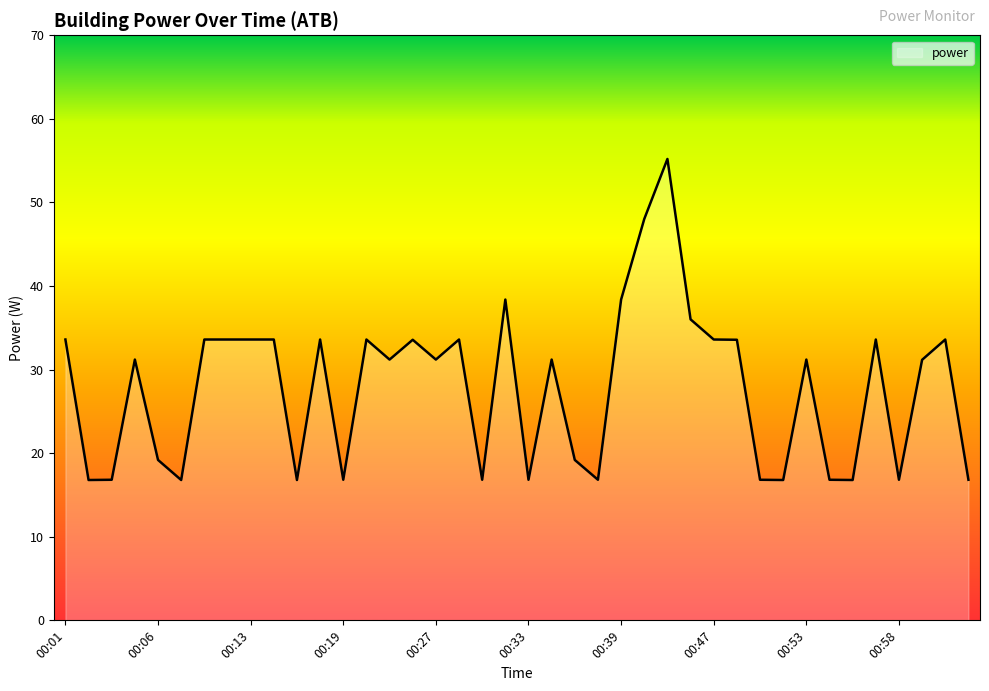

What is the difference between the maximum and minimum values?

38.4